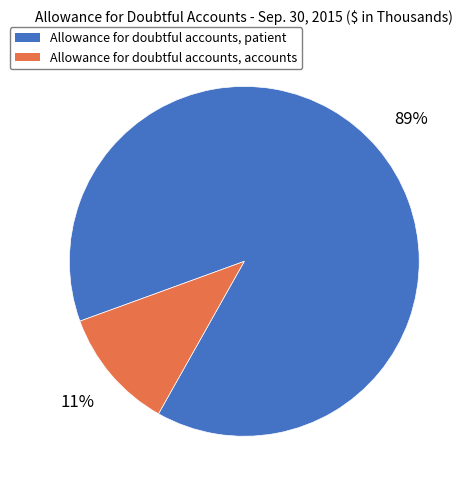

Is Allowance for doubtful accounts, accounts the majority of the pie?

No